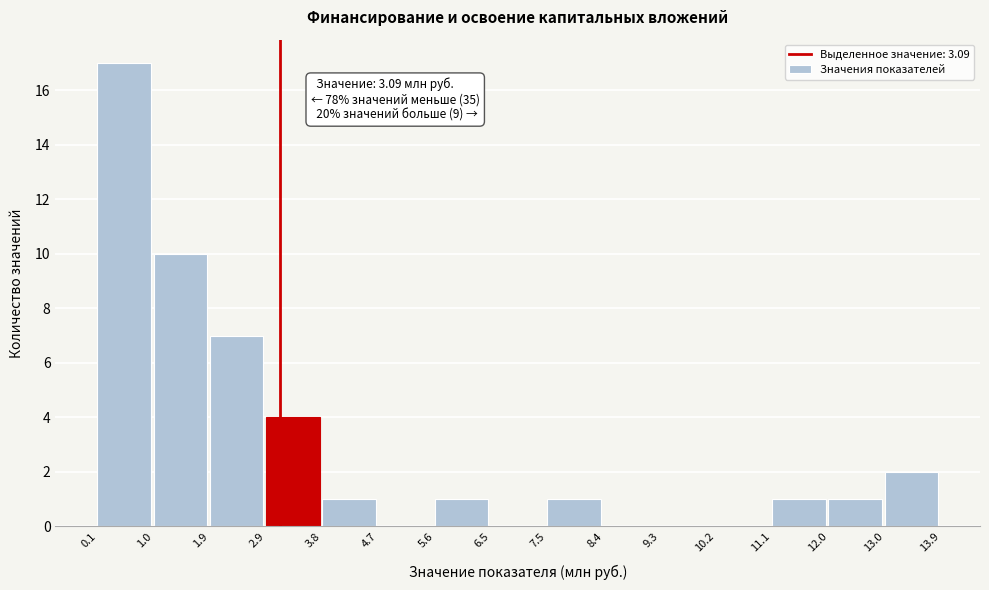

Over which range of the x-axis is the bar tallest?

0.1 to 1.0